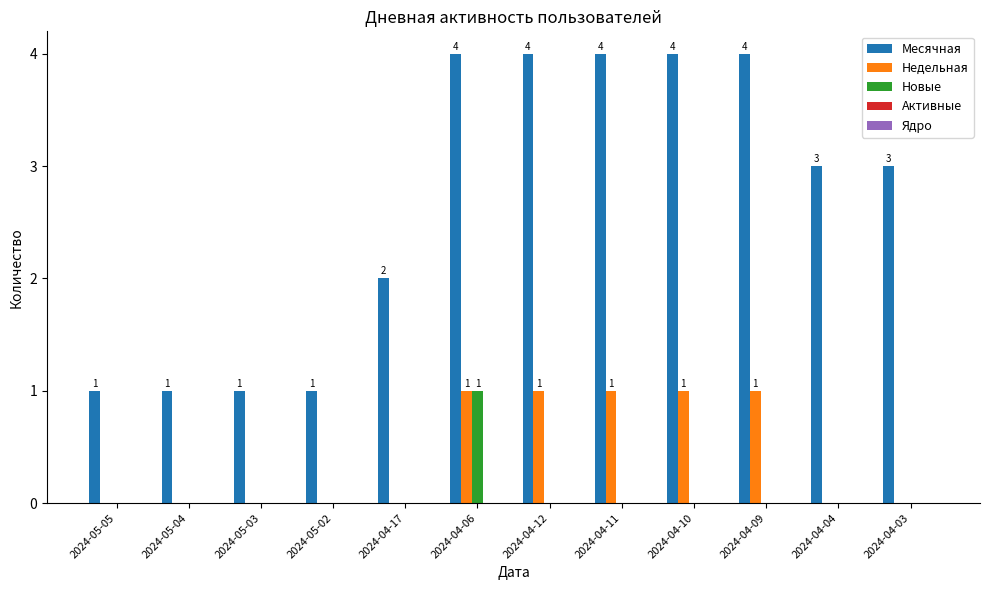

What is the total value across all series at 2024-04-10?

5